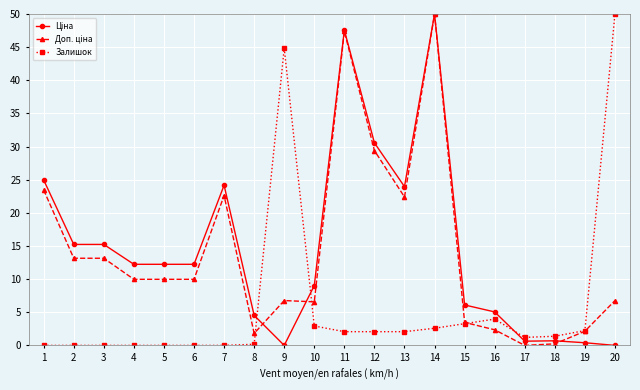

At which category is the sum across all series the highest?

14